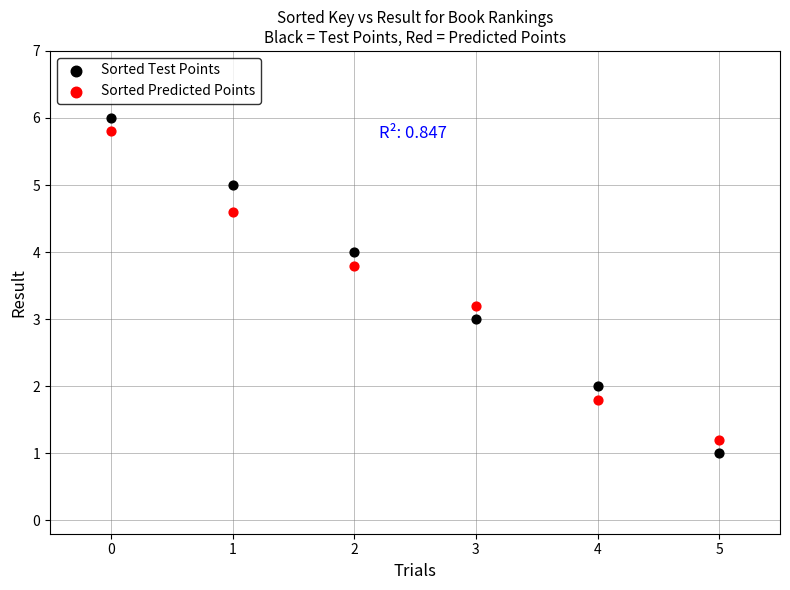

Which series has the largest Y range (max minus min)?

Sorted Test Points